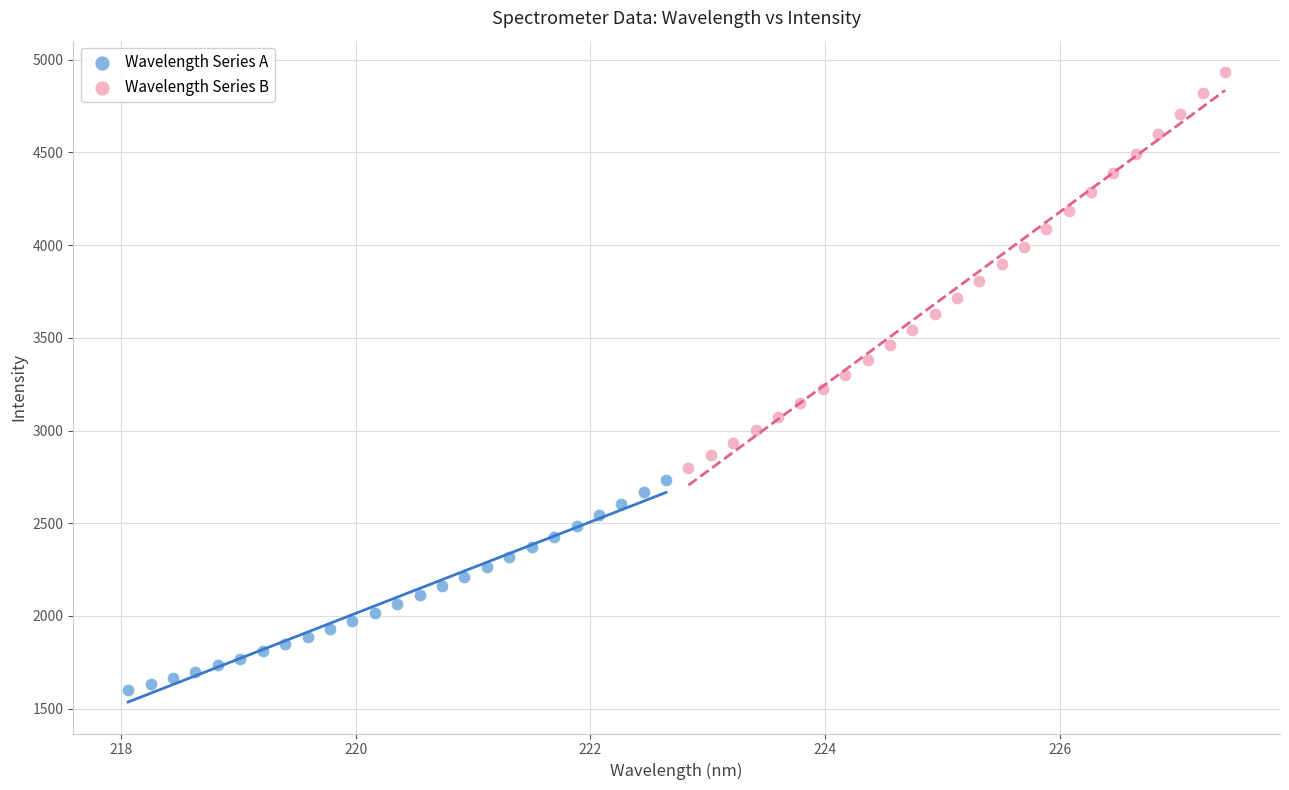

Which series reaches the maximum Y coordinate?

Wavelength Series B